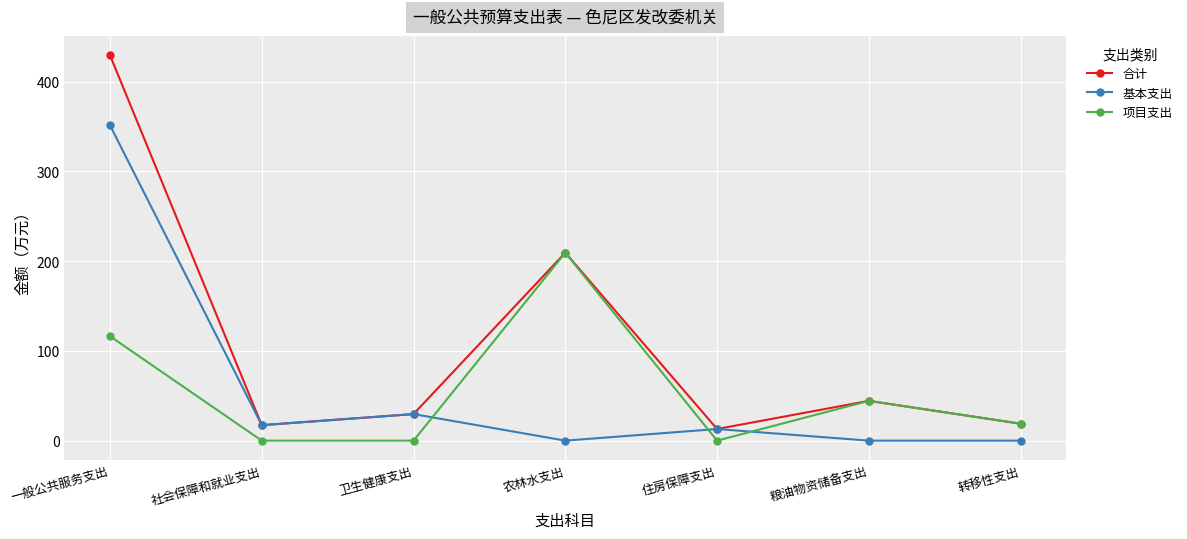

Which series has the largest range (max minus min)?

合计